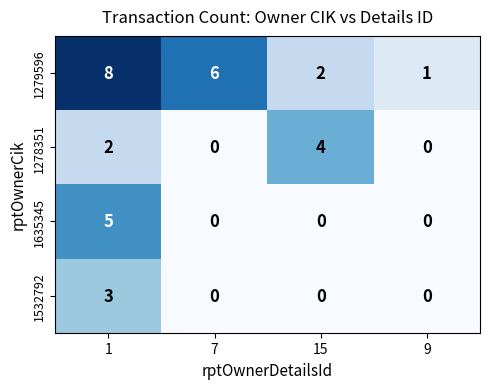

The 1279596 series shows 8 at 1. True or false?

True